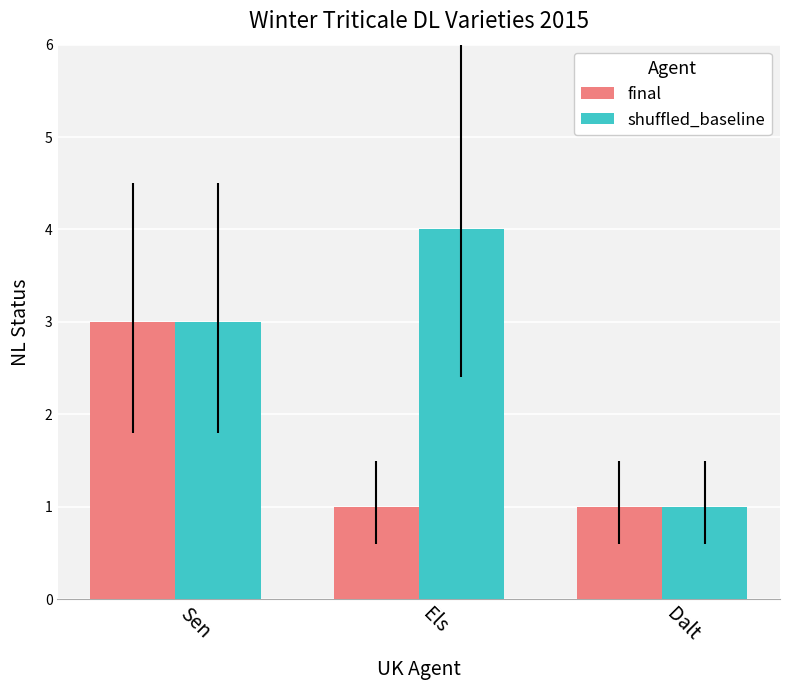

Reading right to left, what are all the values shown in this chart?

final: 1	1	3
shuffled_baseline: 1	4	3